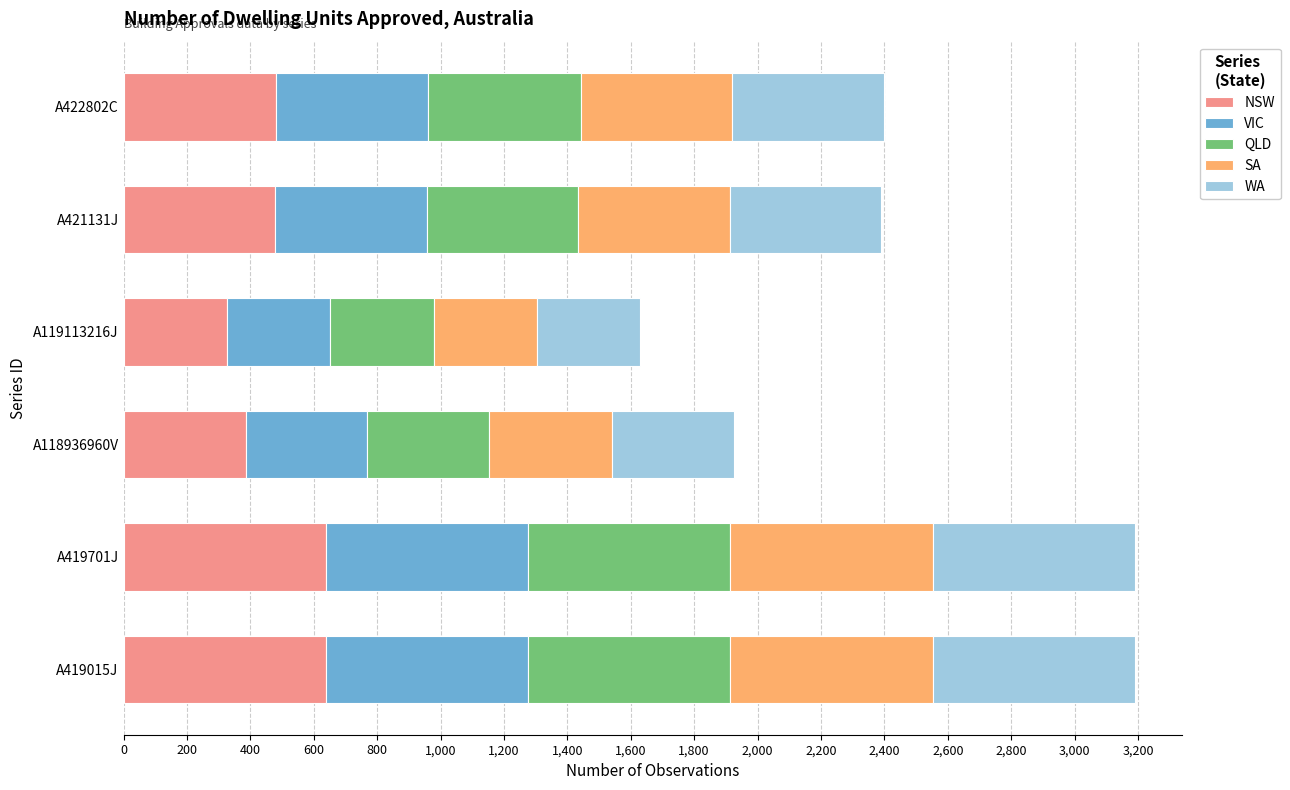

The value of NSW at A419701J is 638. True or false?

True